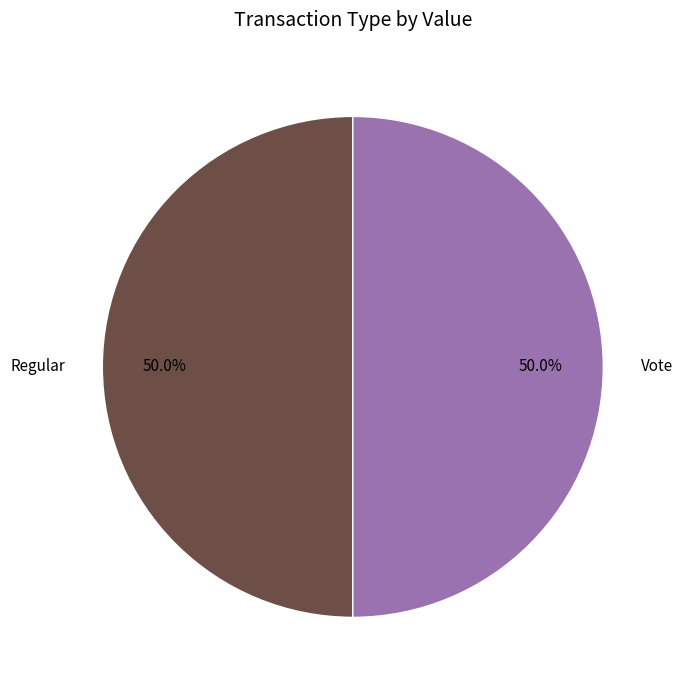

What percentage do Regular and Vote together represent?

100.0%